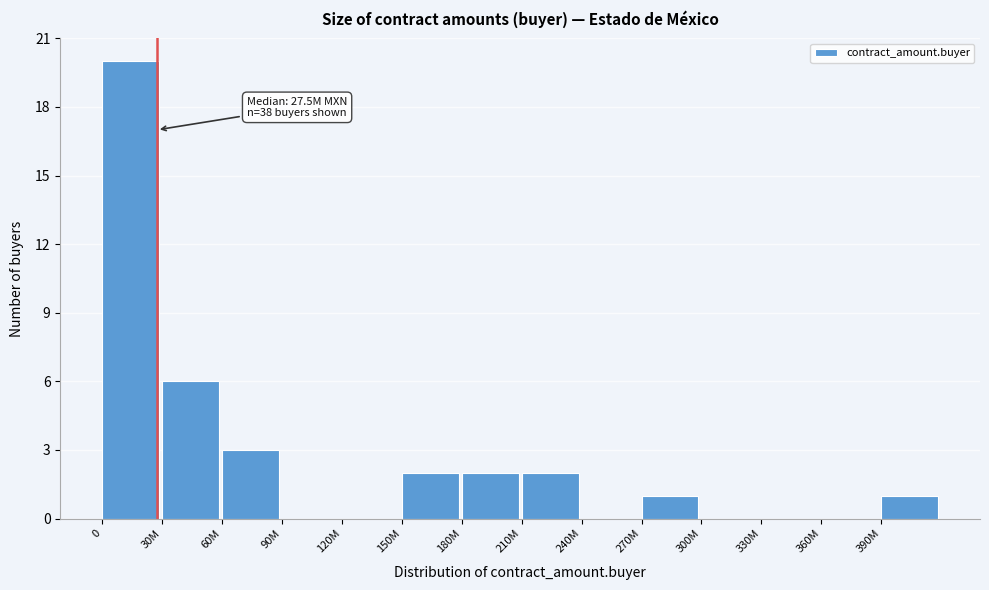

What is the greatest value displayed?

20